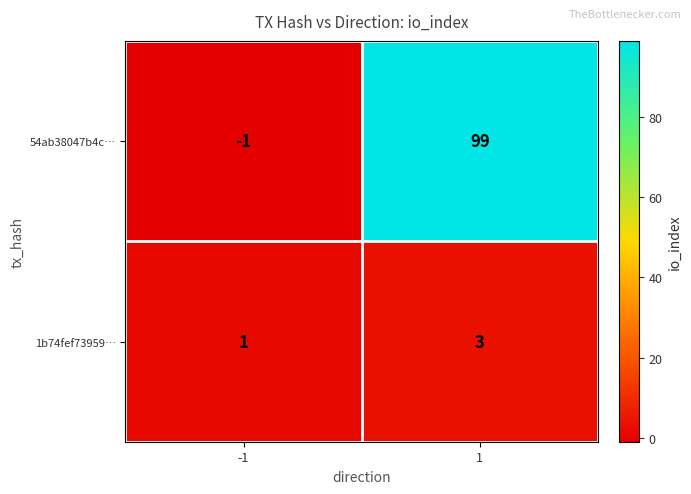

Which series has the widest spread of values?

54ab38047b4c…